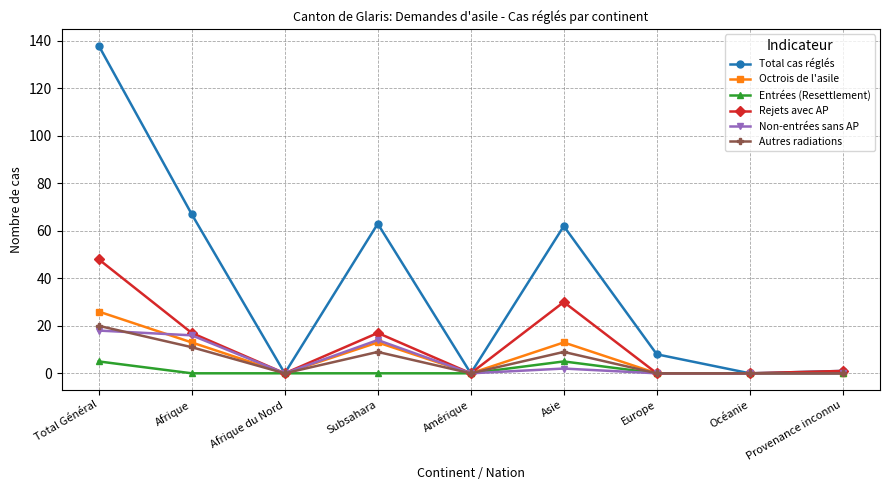

In Rejets avec AP, how many points are higher than both neighbors (excluding endpoints)?

2